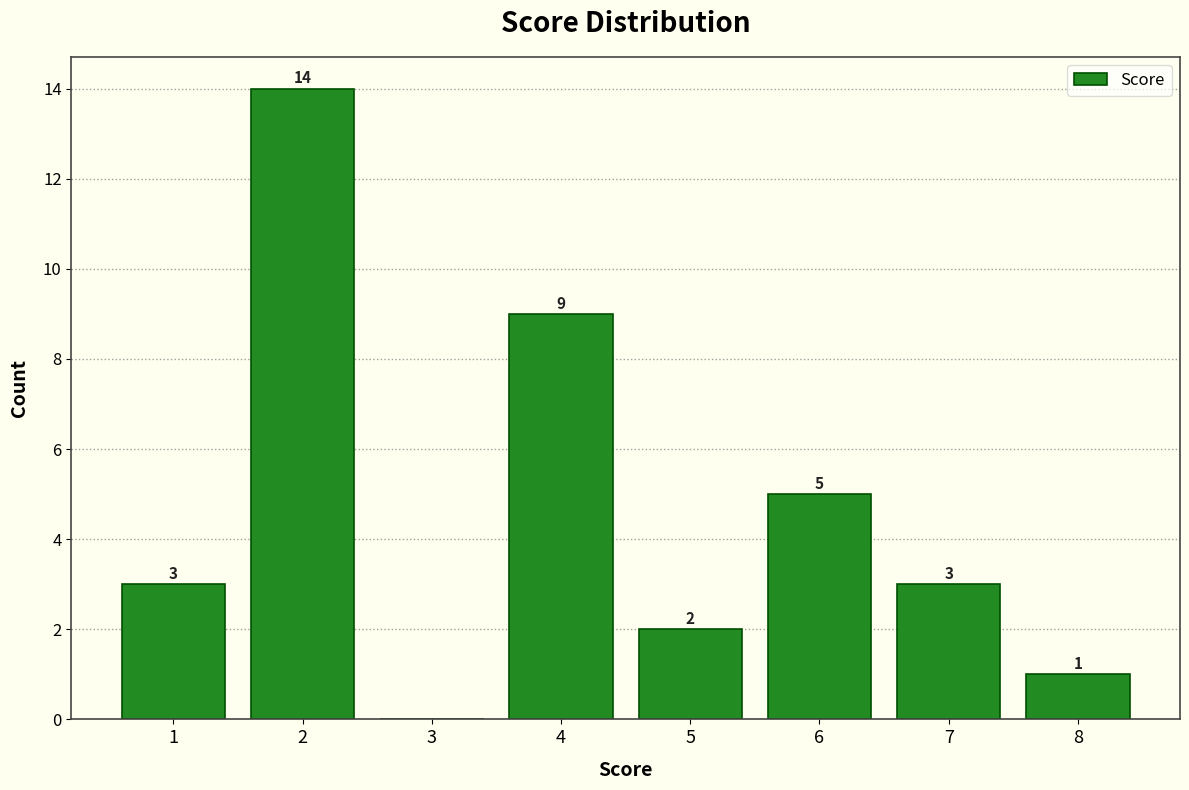

Which range on the x-axis has the tallest bar?

1.5 to 2.5